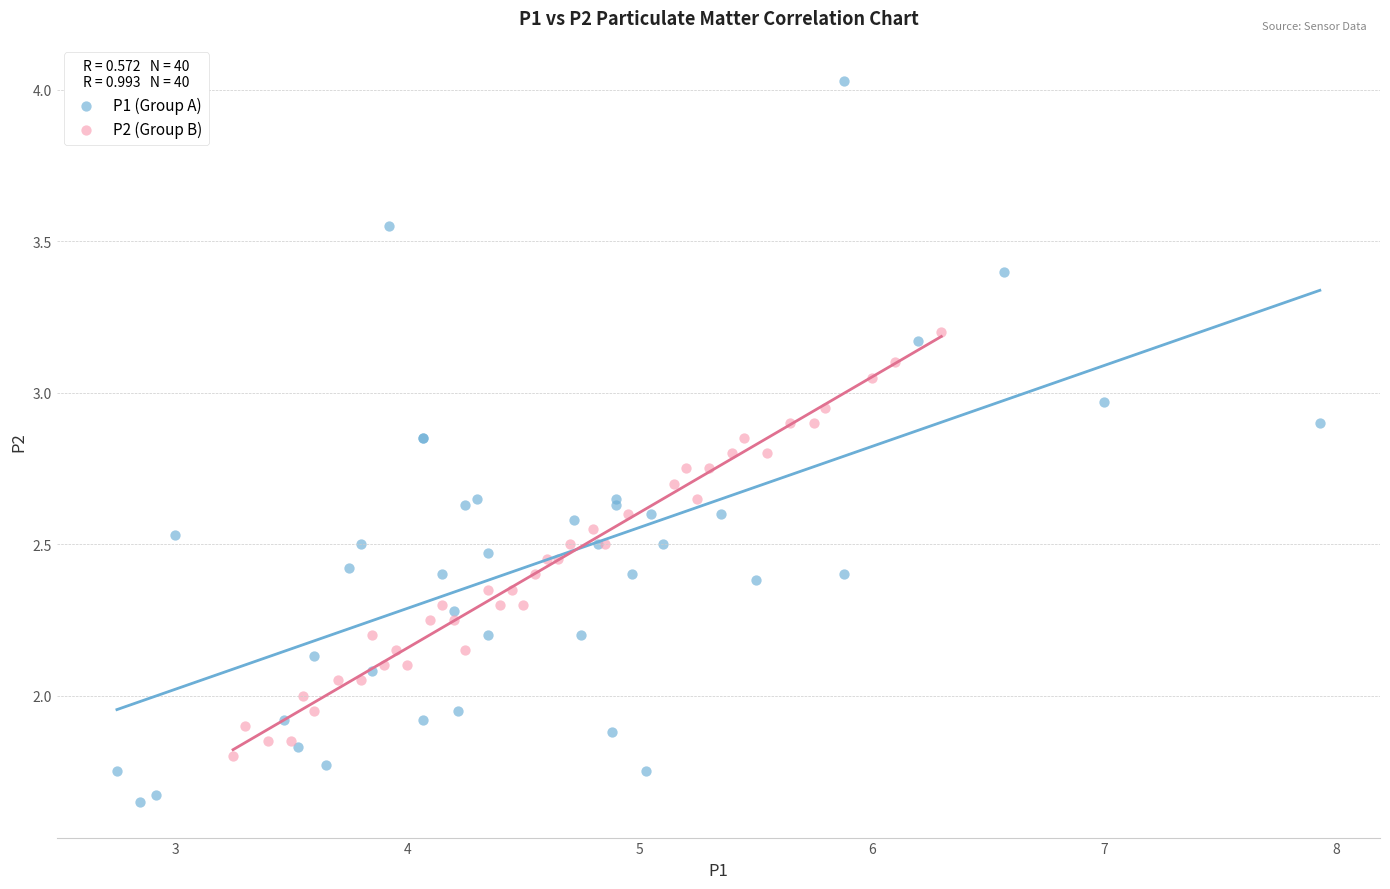

Which series contains the lowest Y value?

P1 (Group A)